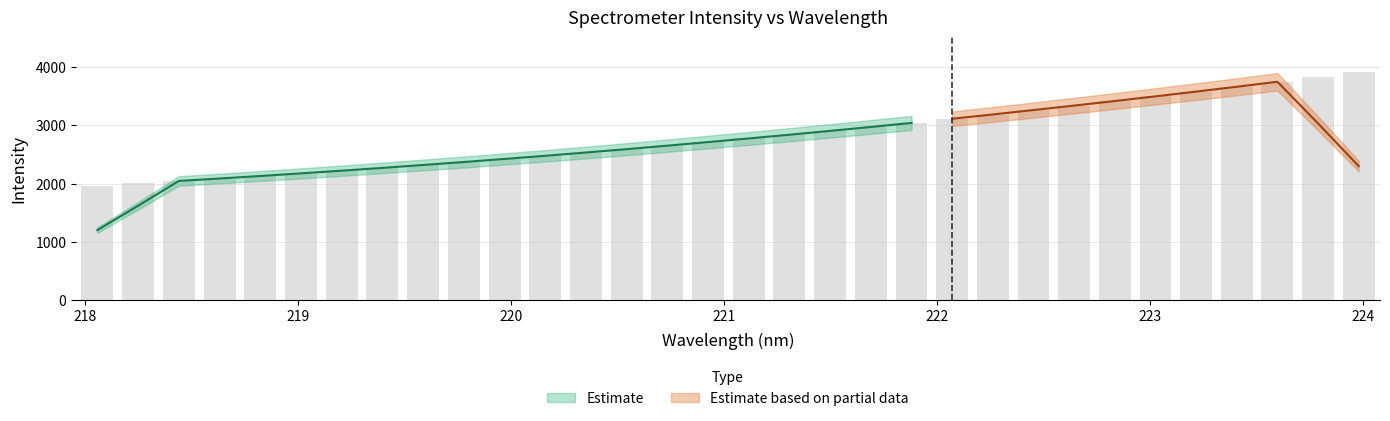

How many data points are less than 2772?

16